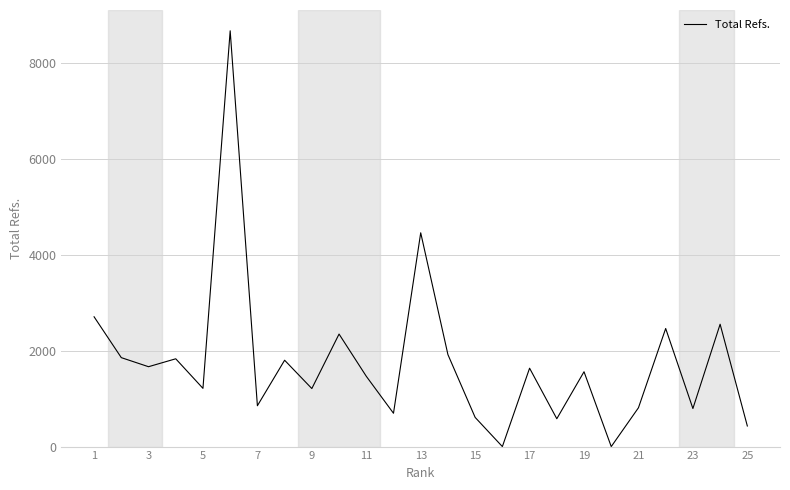

What is the difference between the second highest and minimum values?

4454